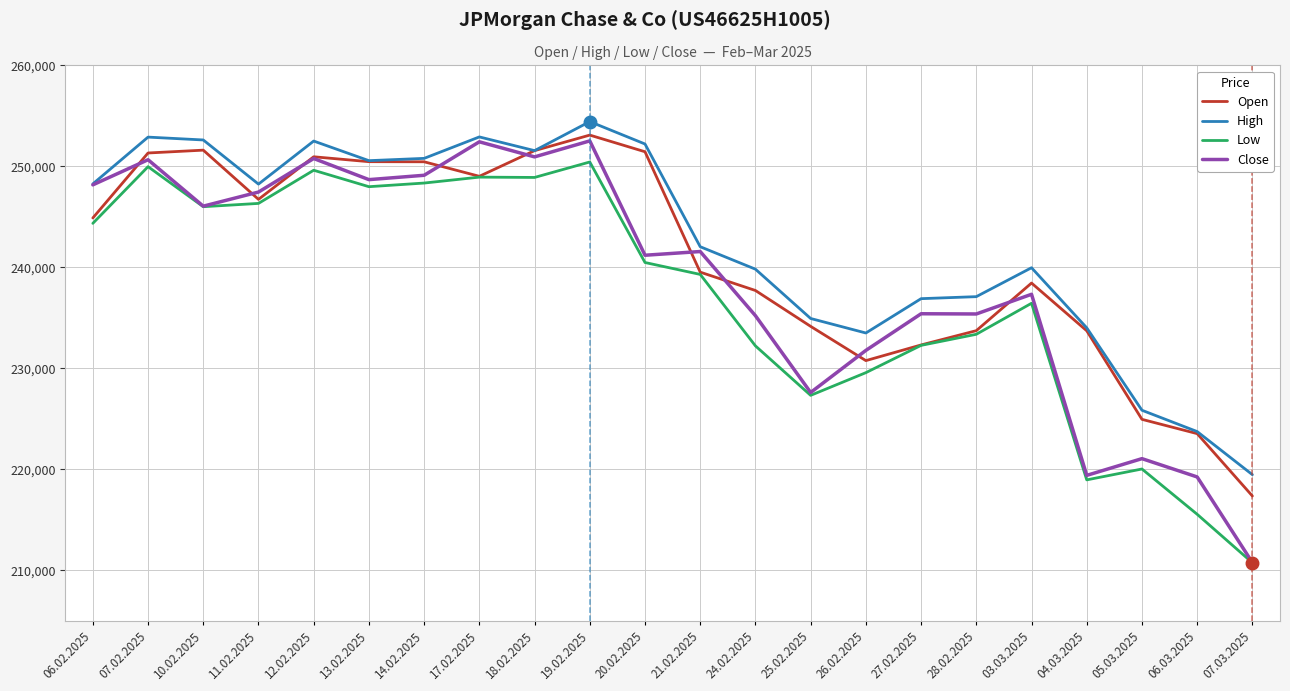

The value of Open at 18.02.2025 is 251550. True or false?

True